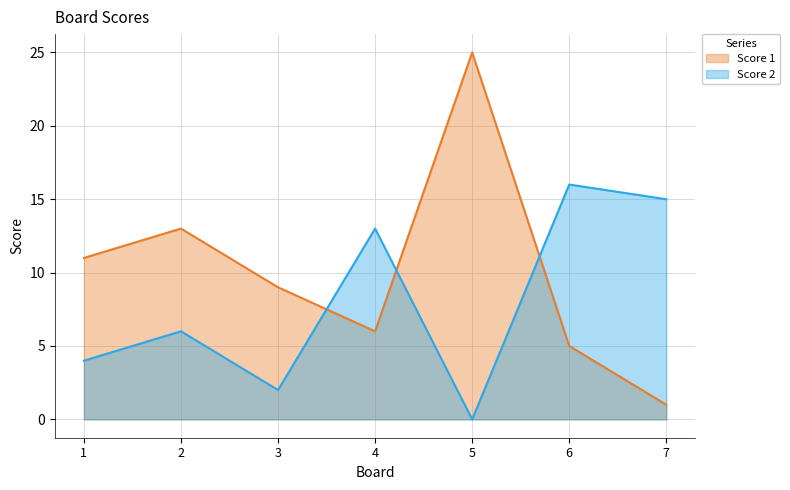

What are all the series names shown in the legend?

Score 1, Score 2